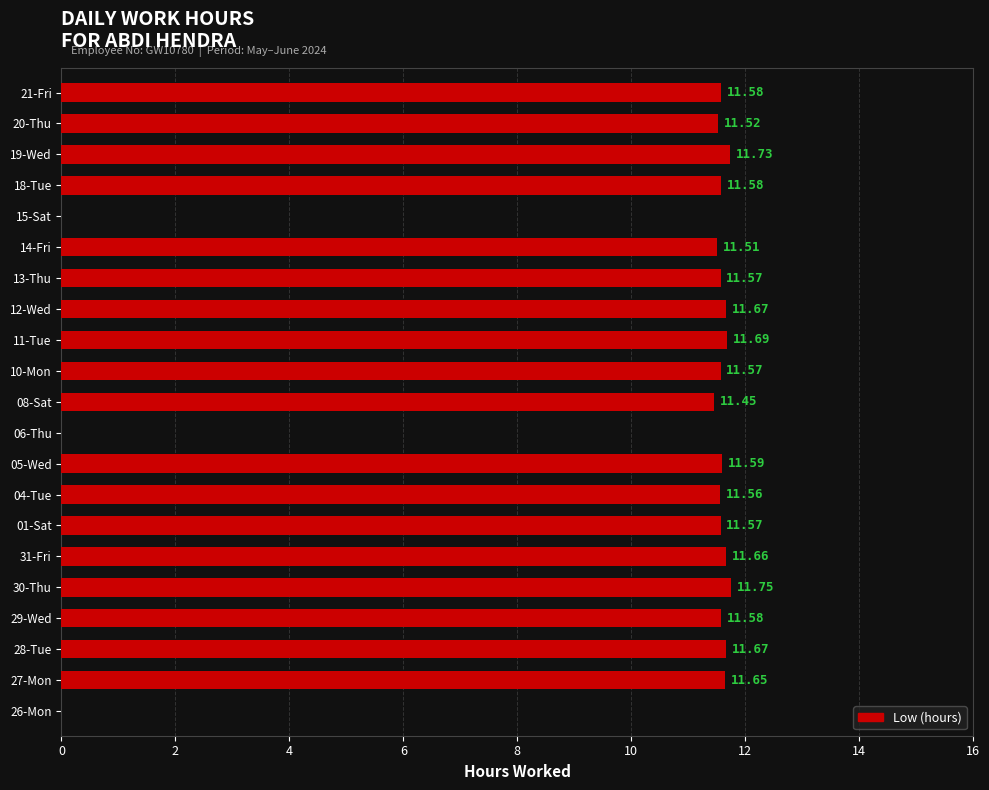

Count the number of values greater than 11.

18